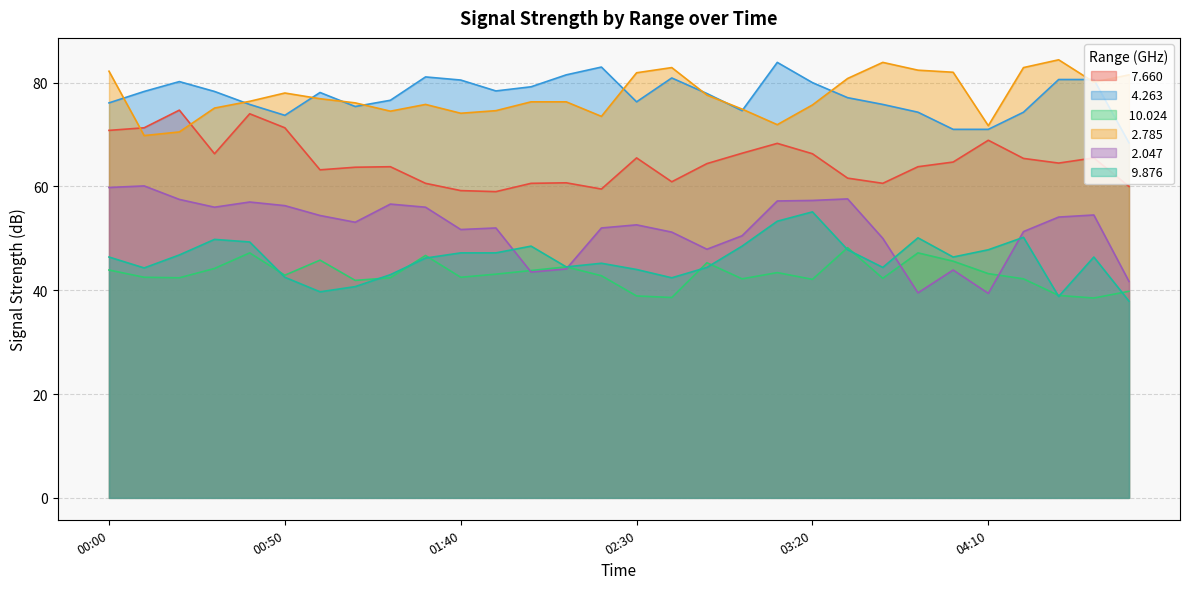

What is the sum of the  10.024 values at 01:40 and 02:00?

86.3